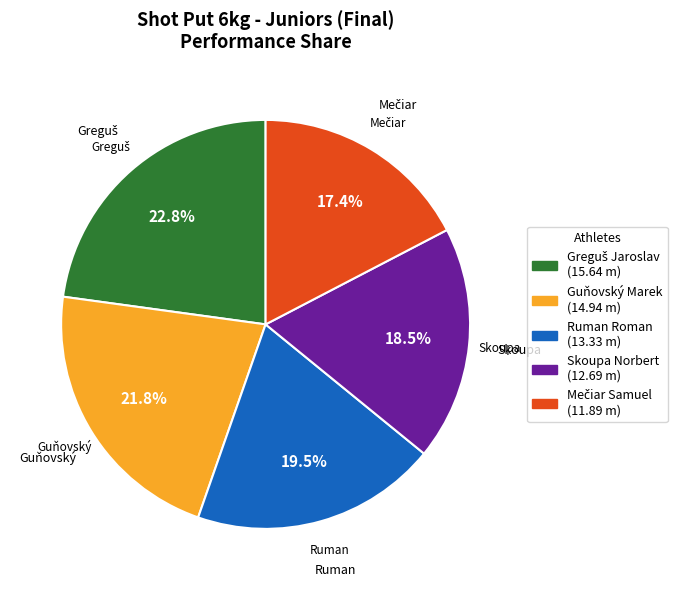

Does Skoupa Norbert represent more than half of the total?

No